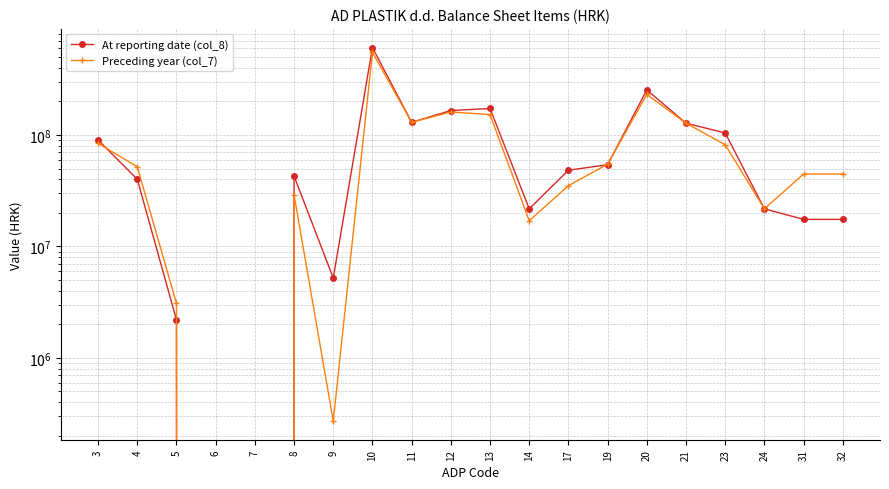

How many lines are shown in the chart?

2